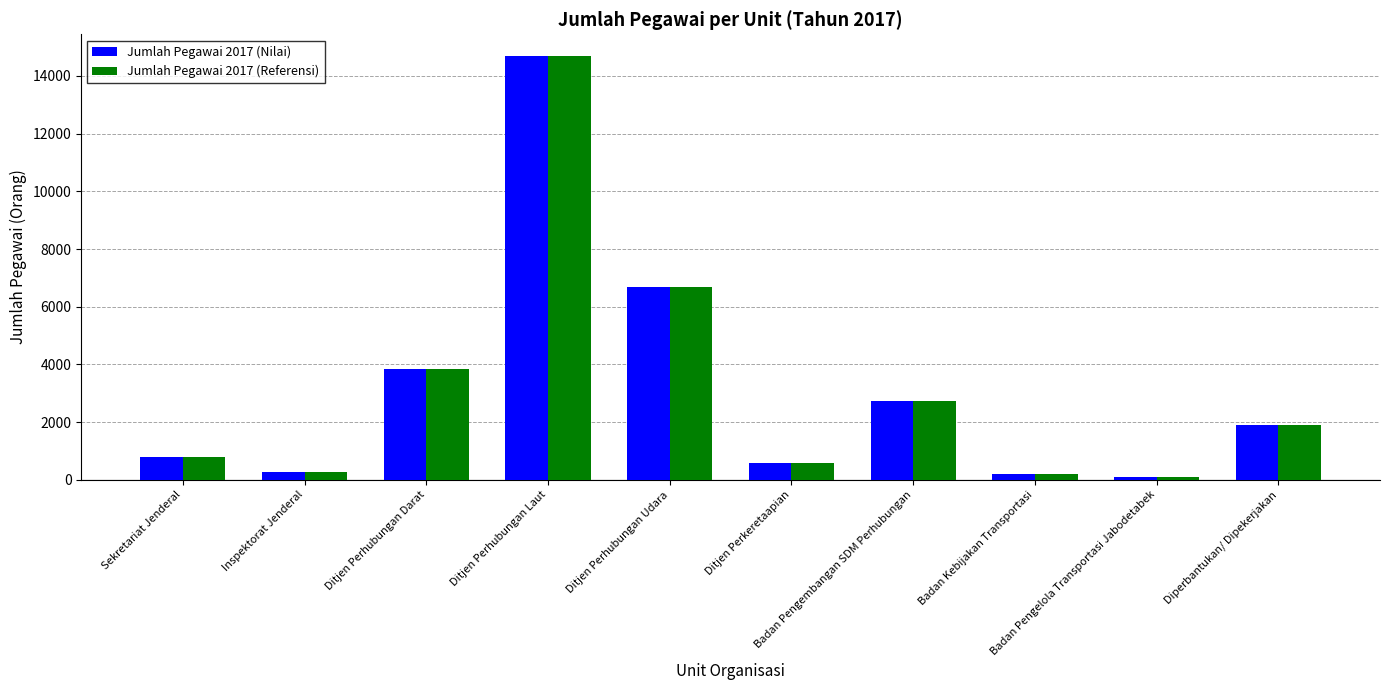

What is the maximum value shown in the chart?

14708